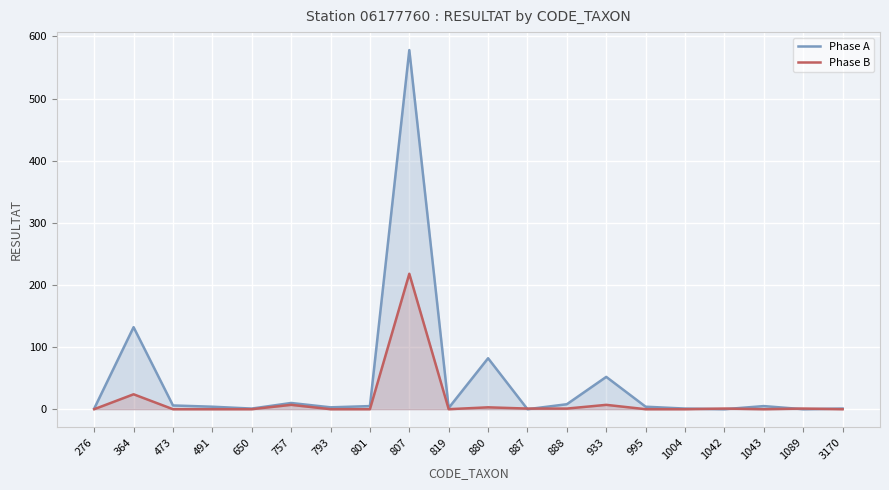

Reading right to left, what are all the values shown in this chart?

Phase A: 1	0	5	0	1	4	52	8	0	82	2	578	5	3	10	1	4	6	132	1
Phase B: 0	1	0	1	0	0	7	1	1	3	0	218	0	0	7	0	0	0	24	0